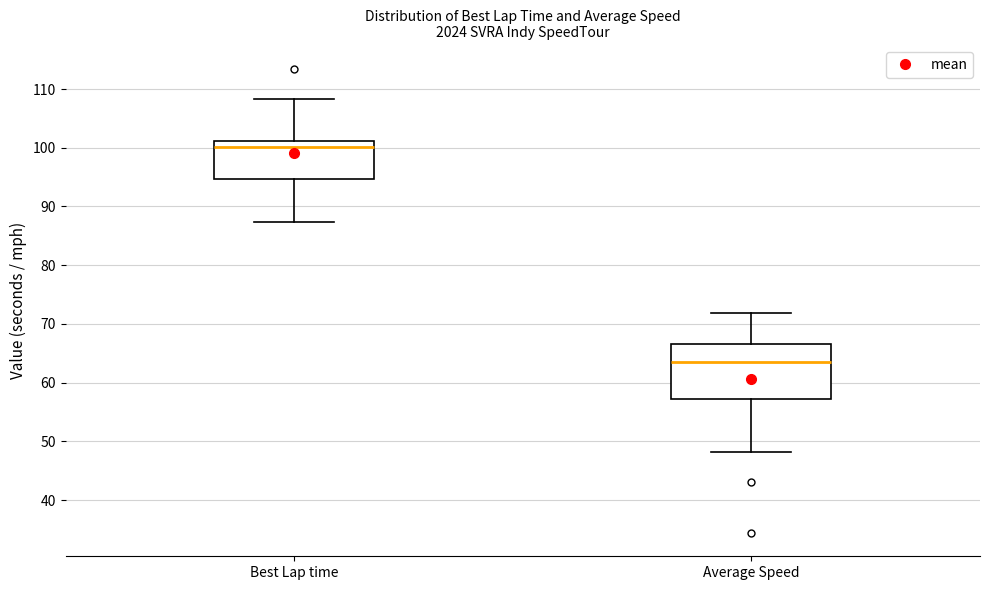

Which box has the highest median line?

Best Lap time